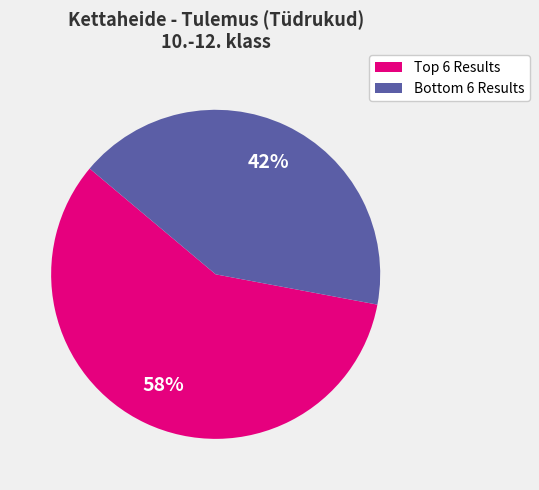

Is there any slice that represents more than half of the pie?

Yes